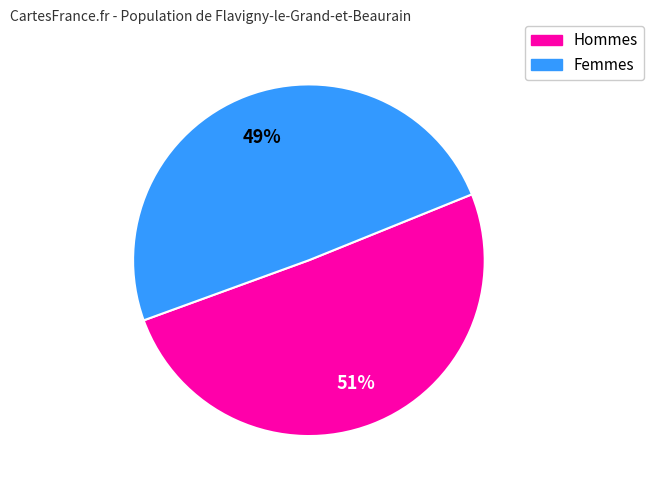

Is there any slice that represents more than half of the pie?

Yes